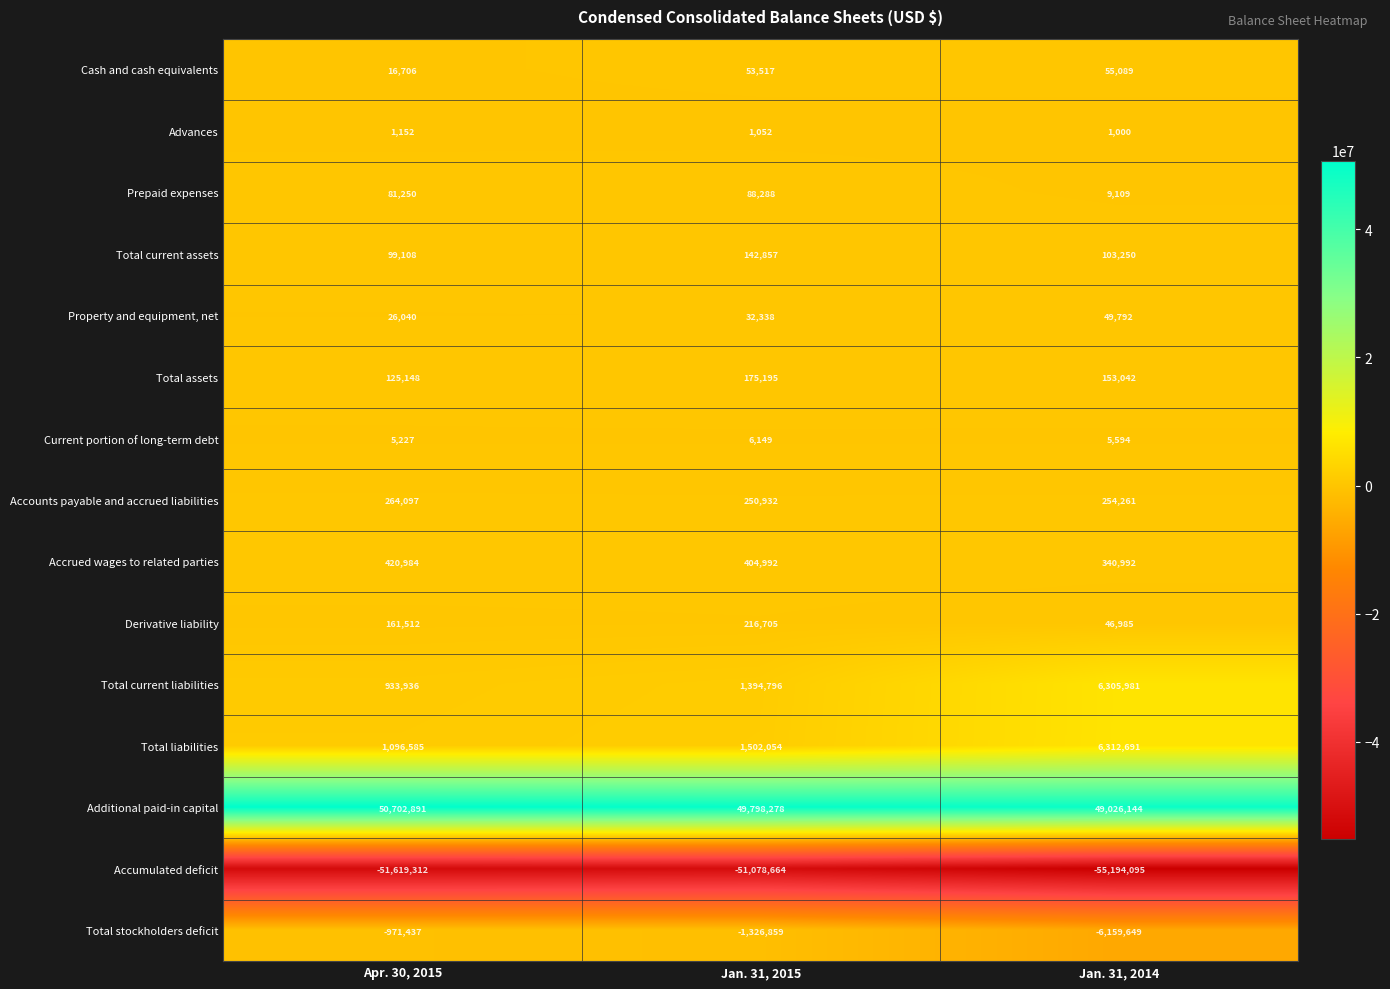

At which category is the sum across all series the highest?

Jan. 31, 2015